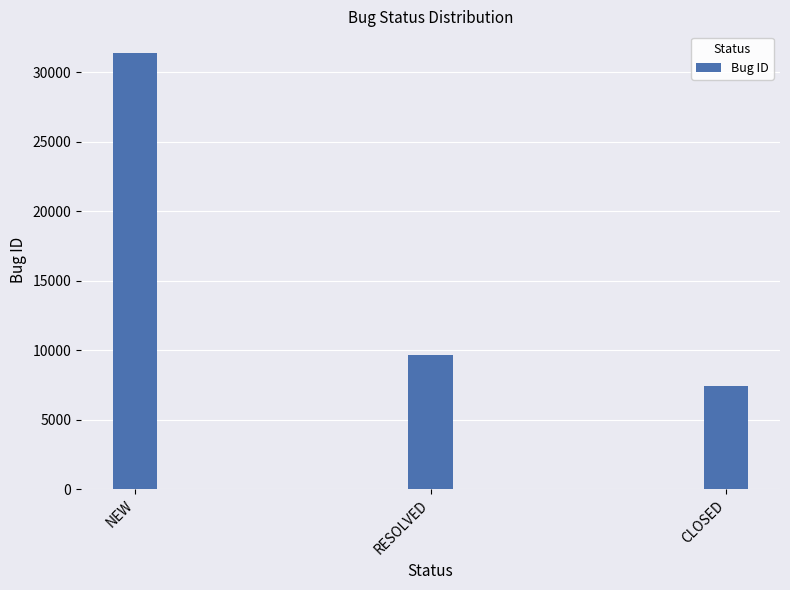

Rank the categories by value from highest to lowest.

NEW, RESOLVED, CLOSED